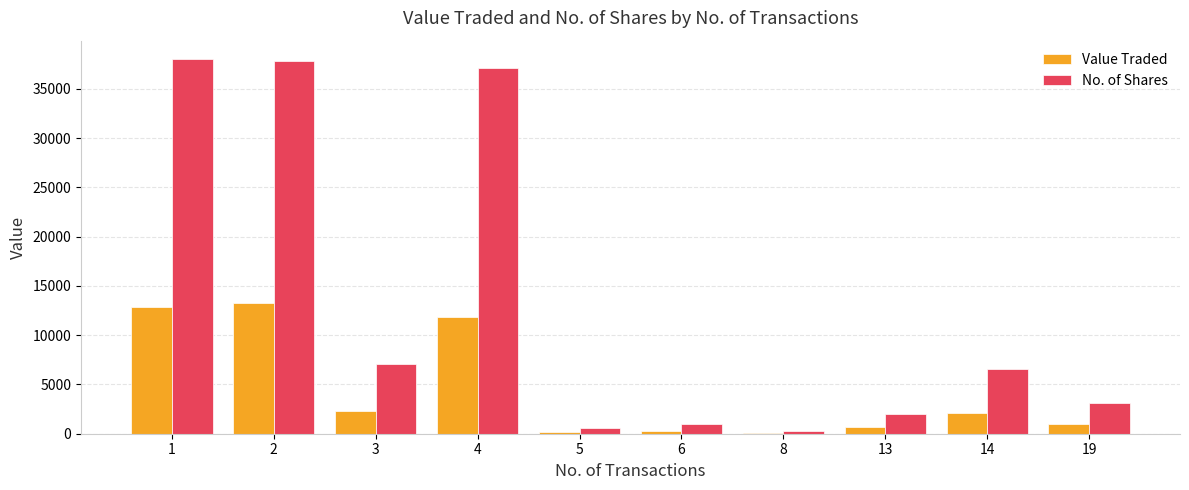

Is the value of Value Traded at 5 greater than the value of No. of Shares at 19?

No